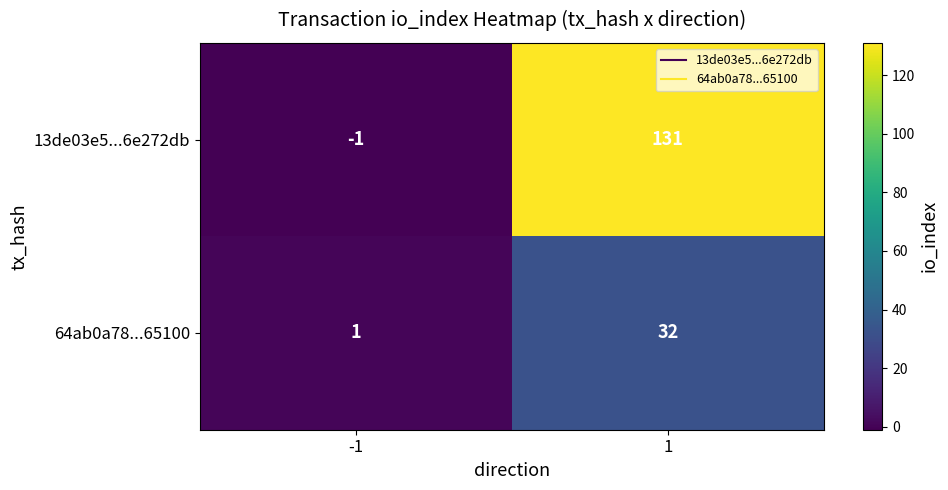

What is the approximate value of 64ab0a78...65100 at 1?

32